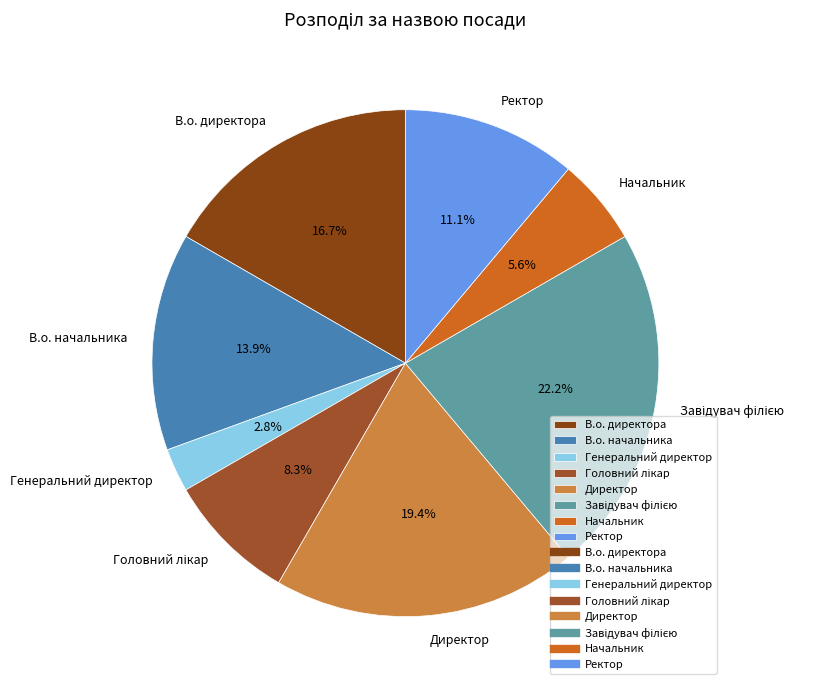

To the nearest percent, what is the difference between the largest and smallest slice percentages?

19%